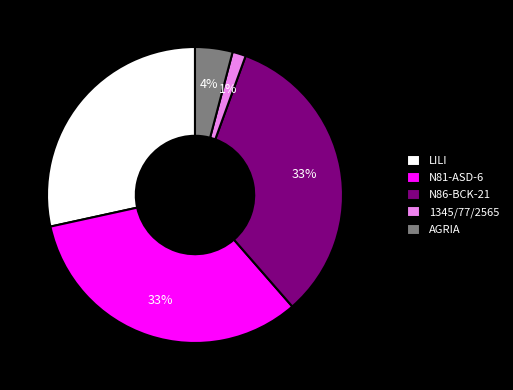

Is the sum of N86-BCK-21 and 1345/77/2565 greater than half?

No